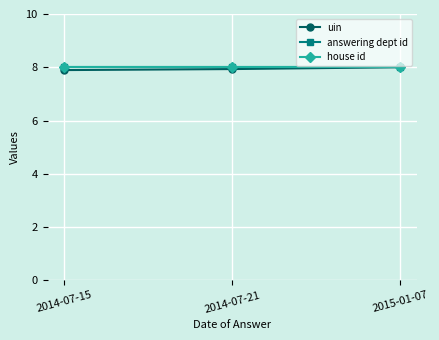

Count the uin values in the range 7 to 8.

3